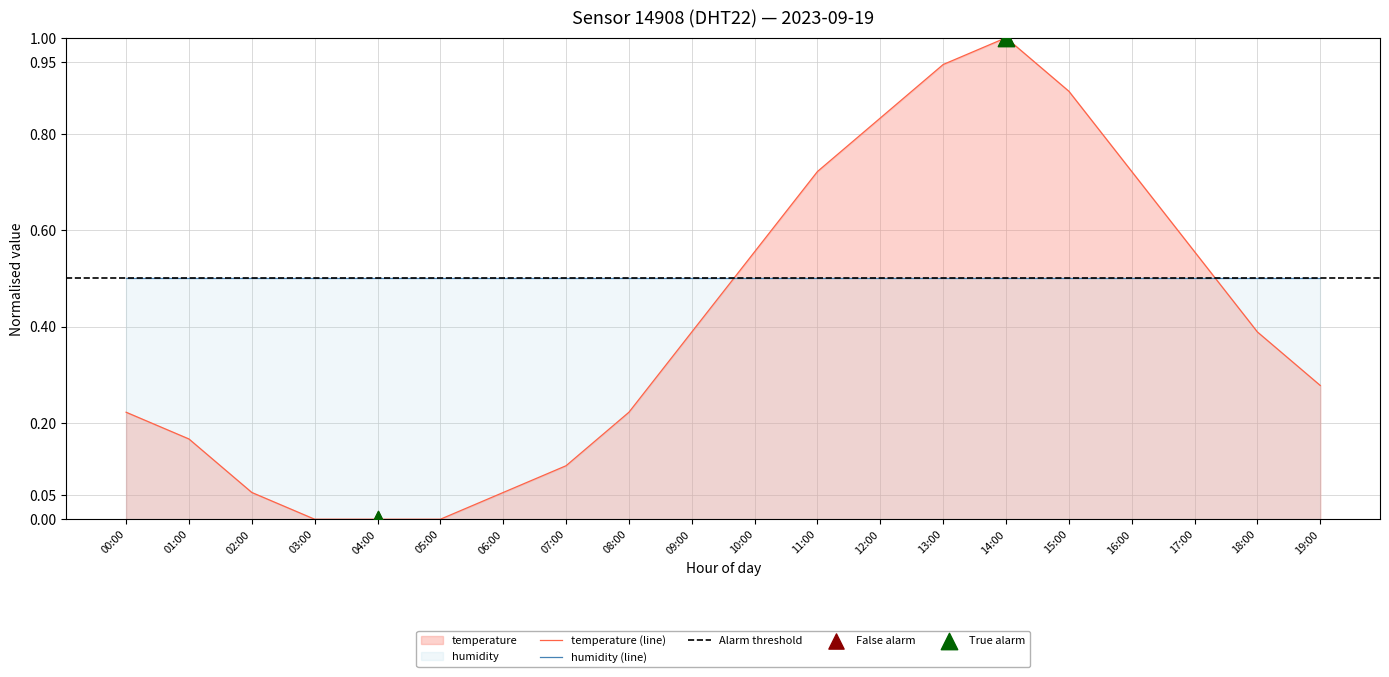

Which has a higher value, 19:00 or 11:00?

11:00